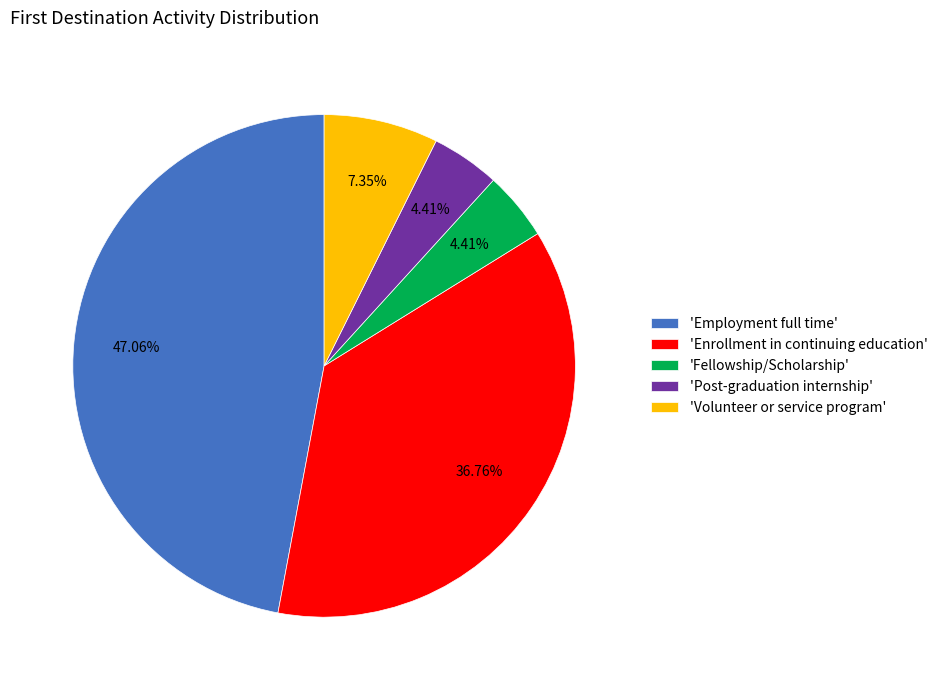

Count the number of slices in the pie.

5